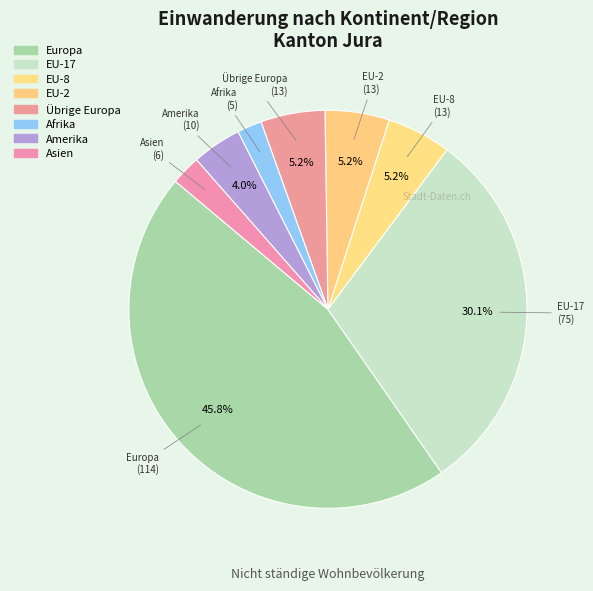

How much of the chart is everything except Europa?

54.2%